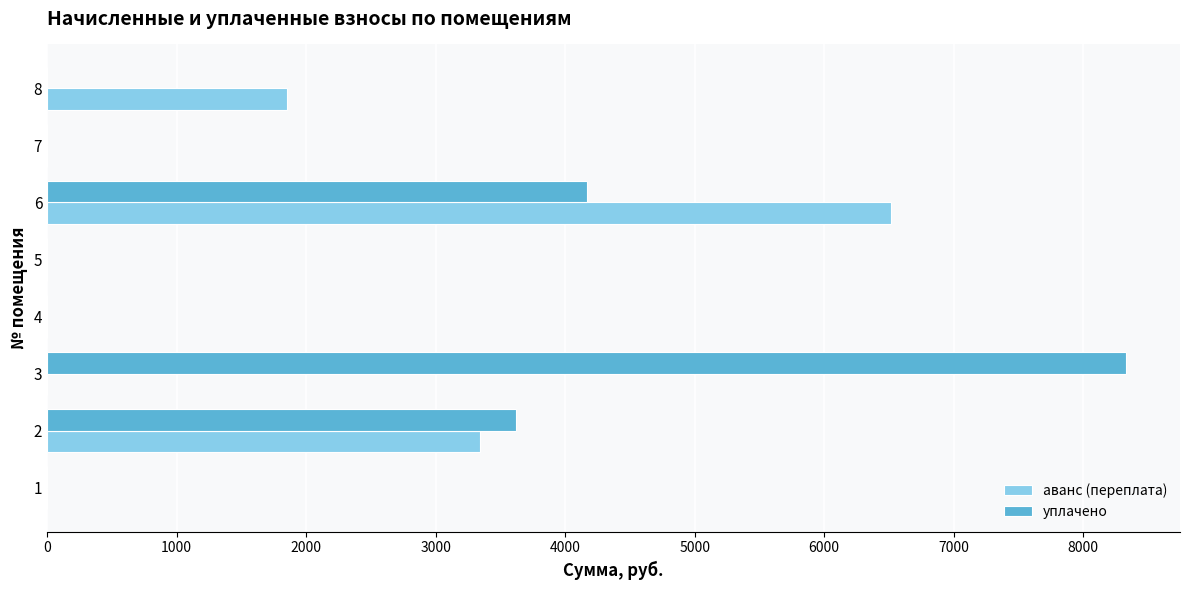

At which category is the sum across all series the highest?

6